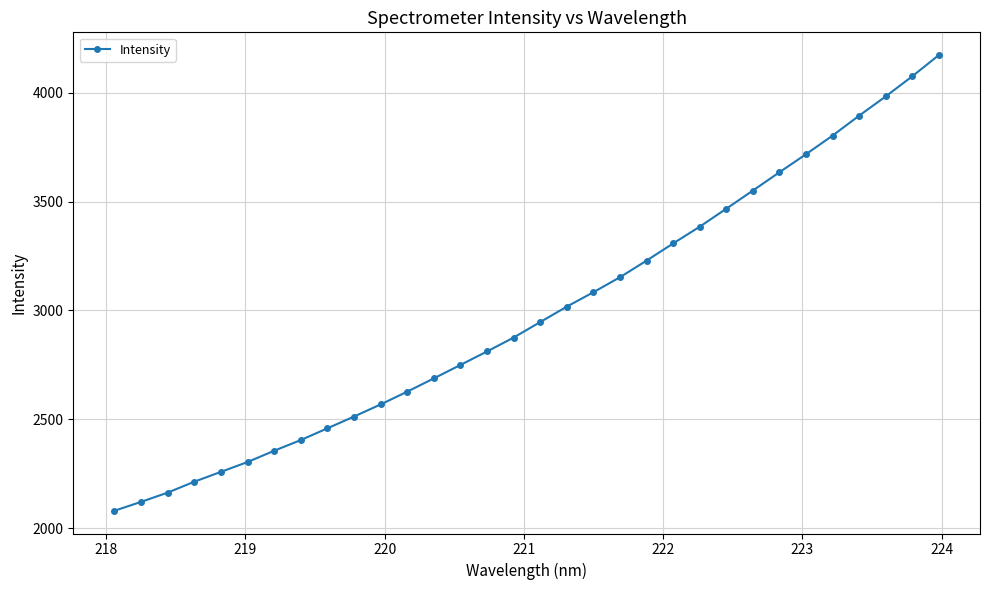

True or false: the data has more than 2 interior local peaks.

False